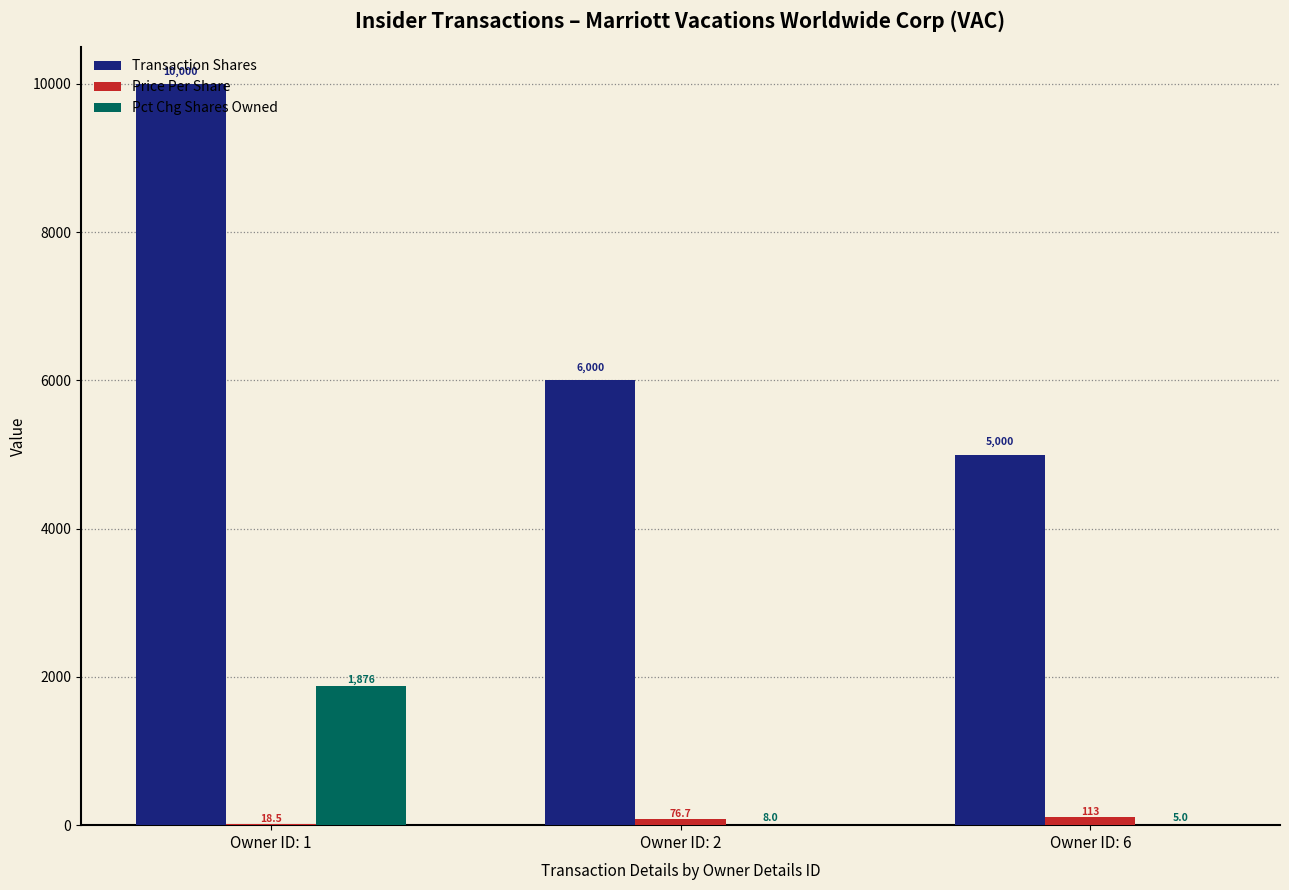

The value of Price Per Share at Owner ID: 6 is 112.8. True or false?

True